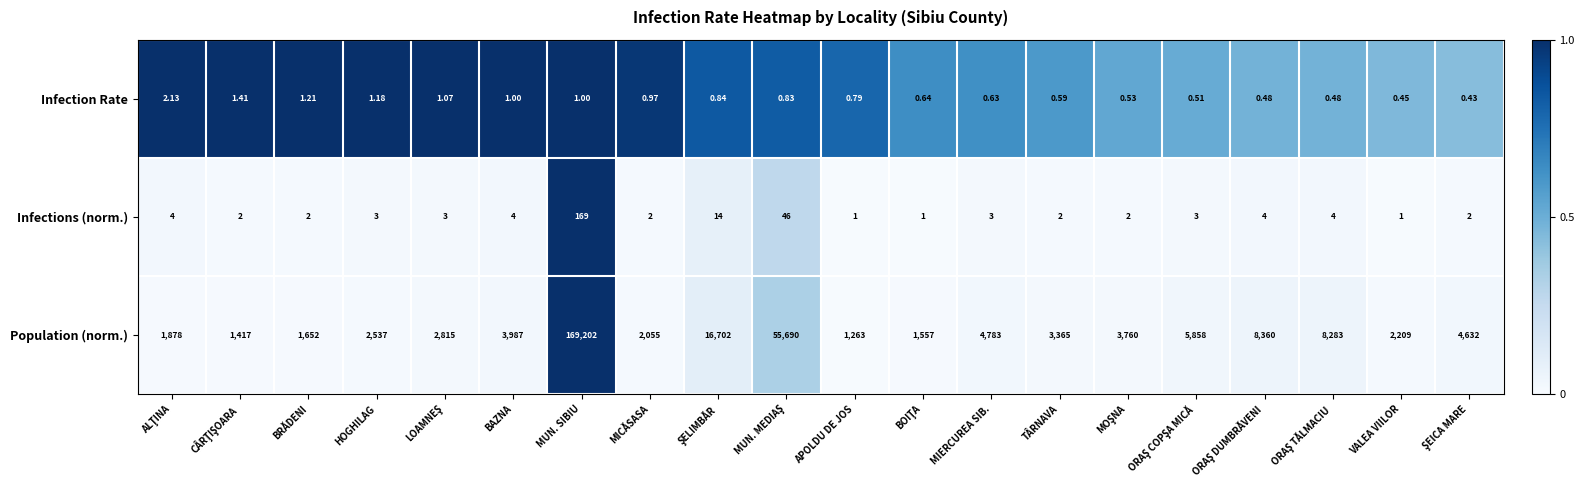

Which series has the widest spread of values?

Population (norm.)